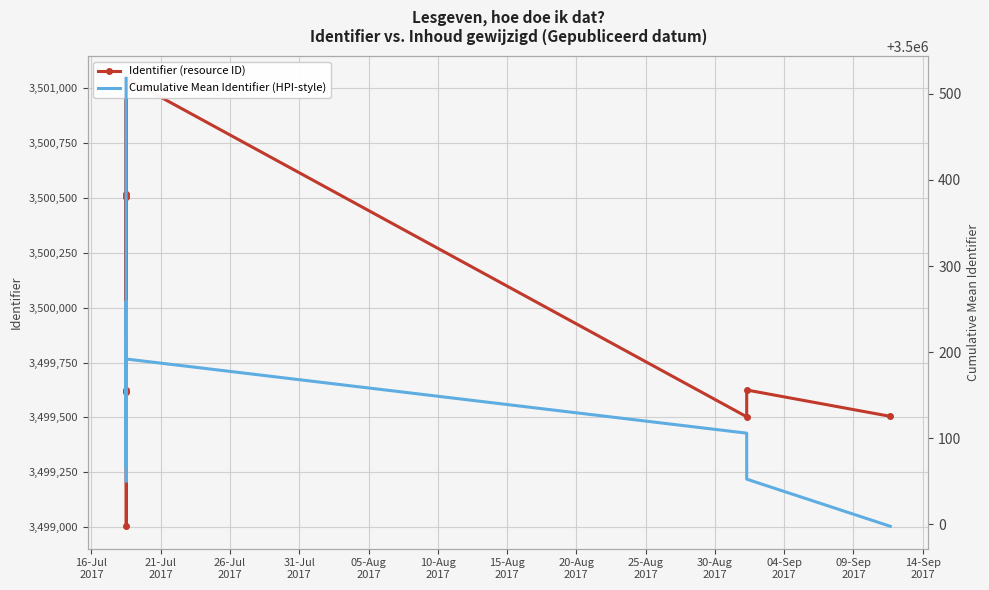

Which series changed the most between 16-Jul
2017 and 26-Jul
2017?

Cumulative Mean Identifier (HPI-style)